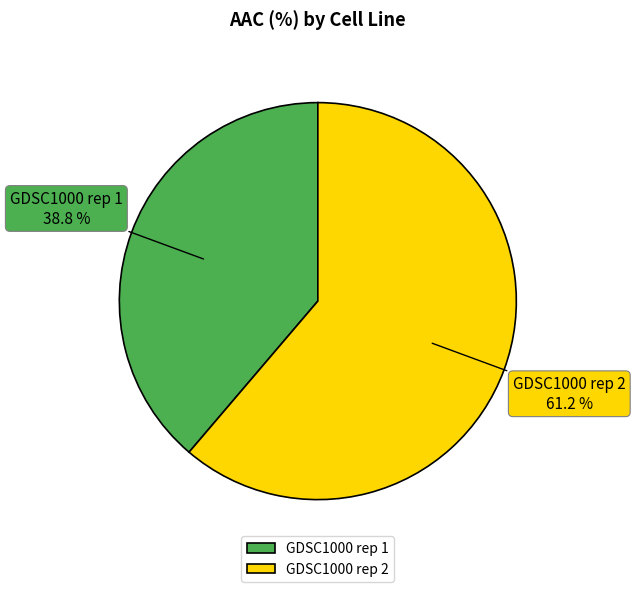

What is the total percentage of GDSC1000 rep 2 and GDSC1000 rep 1?

100.0%